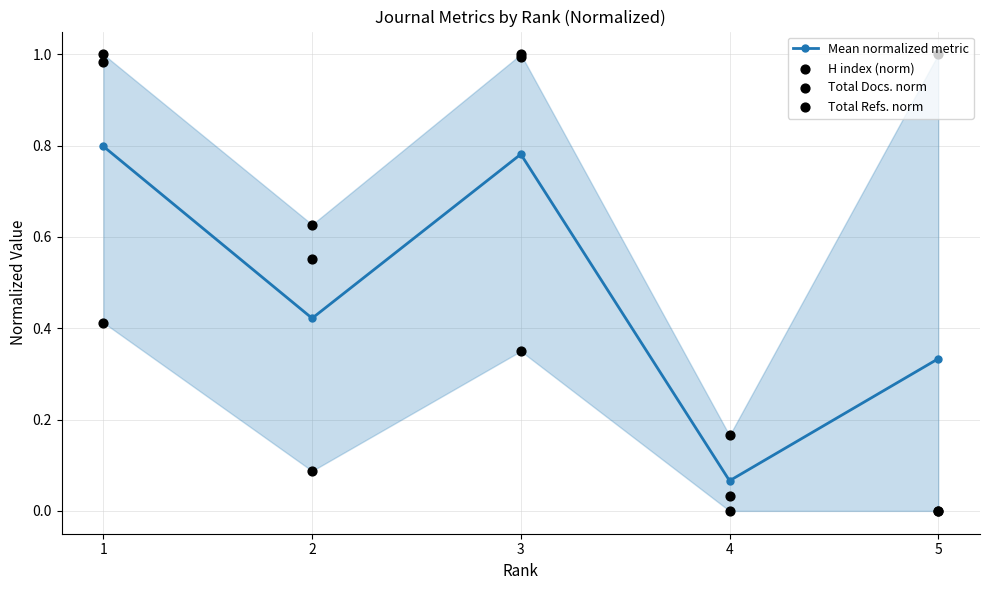

At how many categories does at least one series exceed 0?

5